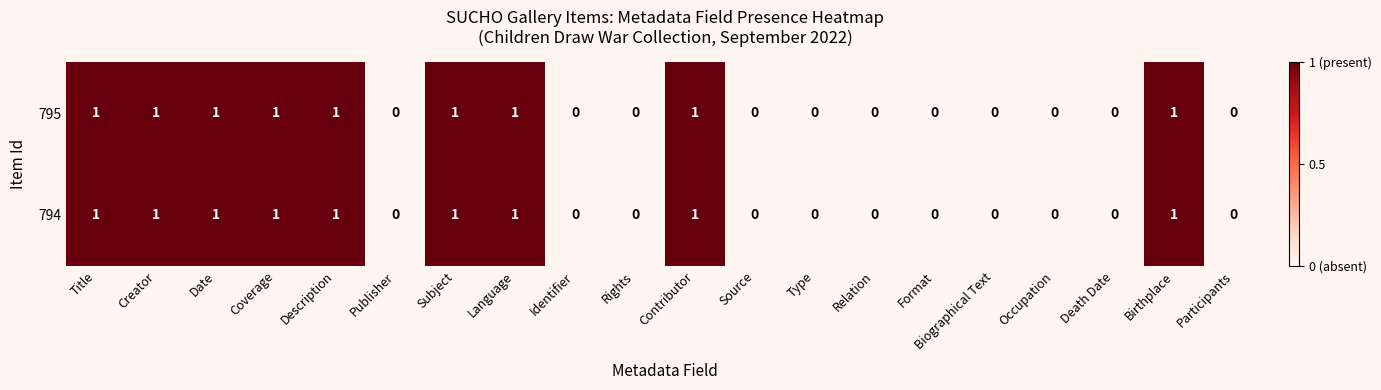

How many 794 values are between 0 and 1?

20